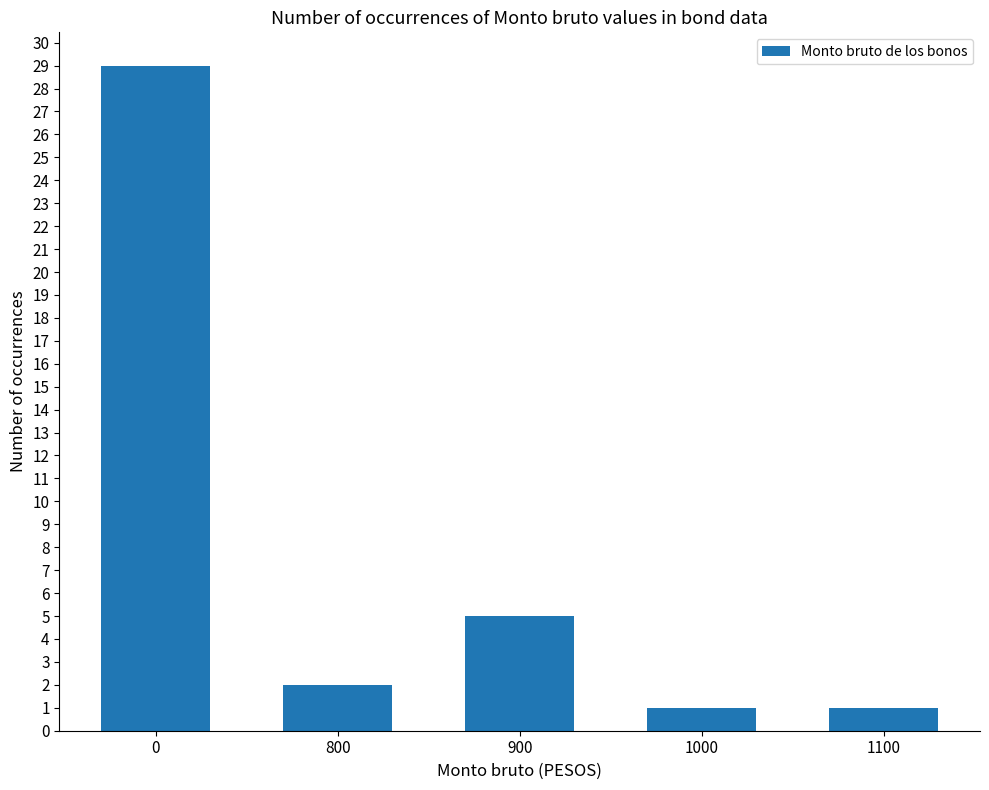

What is the maximum value shown in the chart?

29